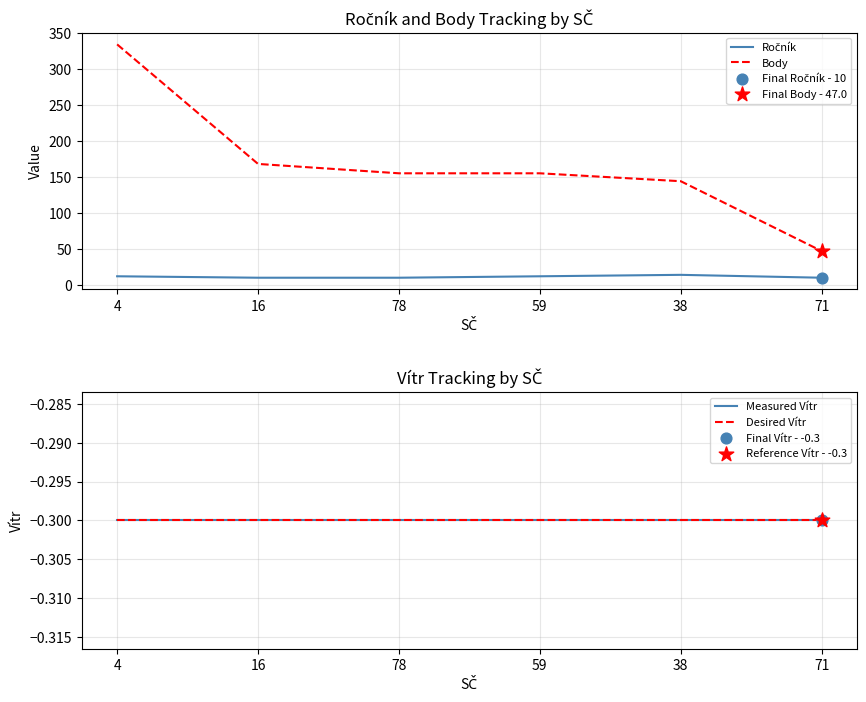

Which series has the widest spread of Y values?

Body